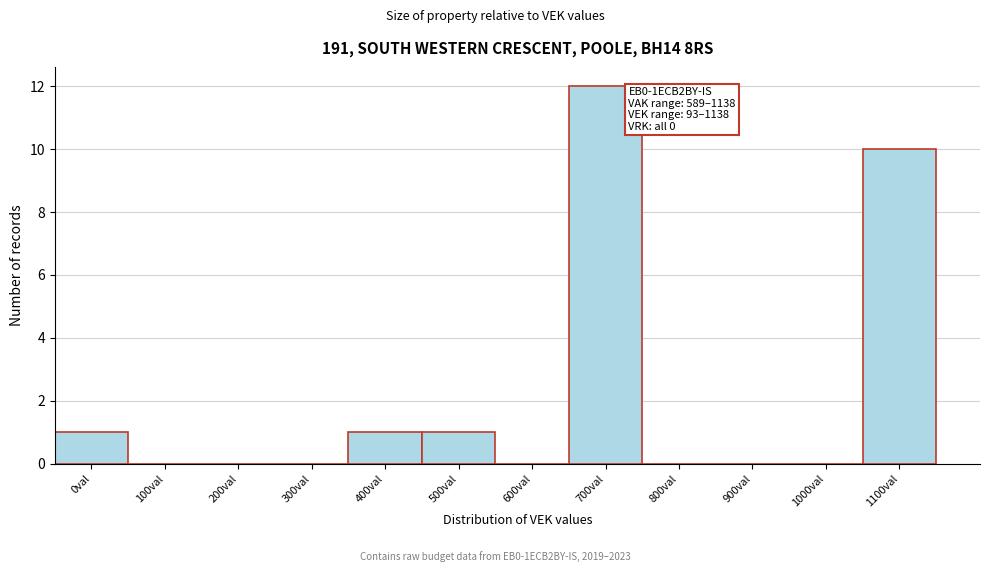

Reading left to right, extract all data points from this chart.

0val=1	100val=0	200val=0	300val=0	400val=1	500val=1	600val=0	700val=12	800val=0	900val=0	1000val=0	1100val=10